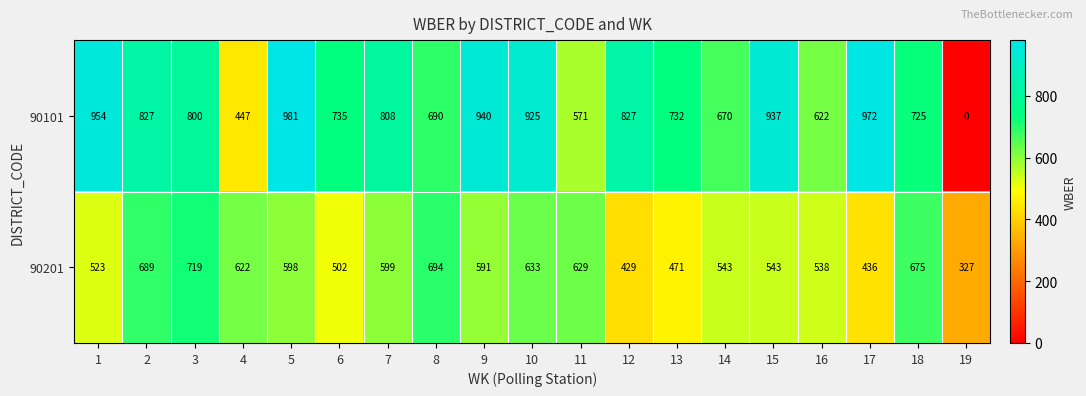

Rank the series at 15 from lowest to highest value.

90201, 90101